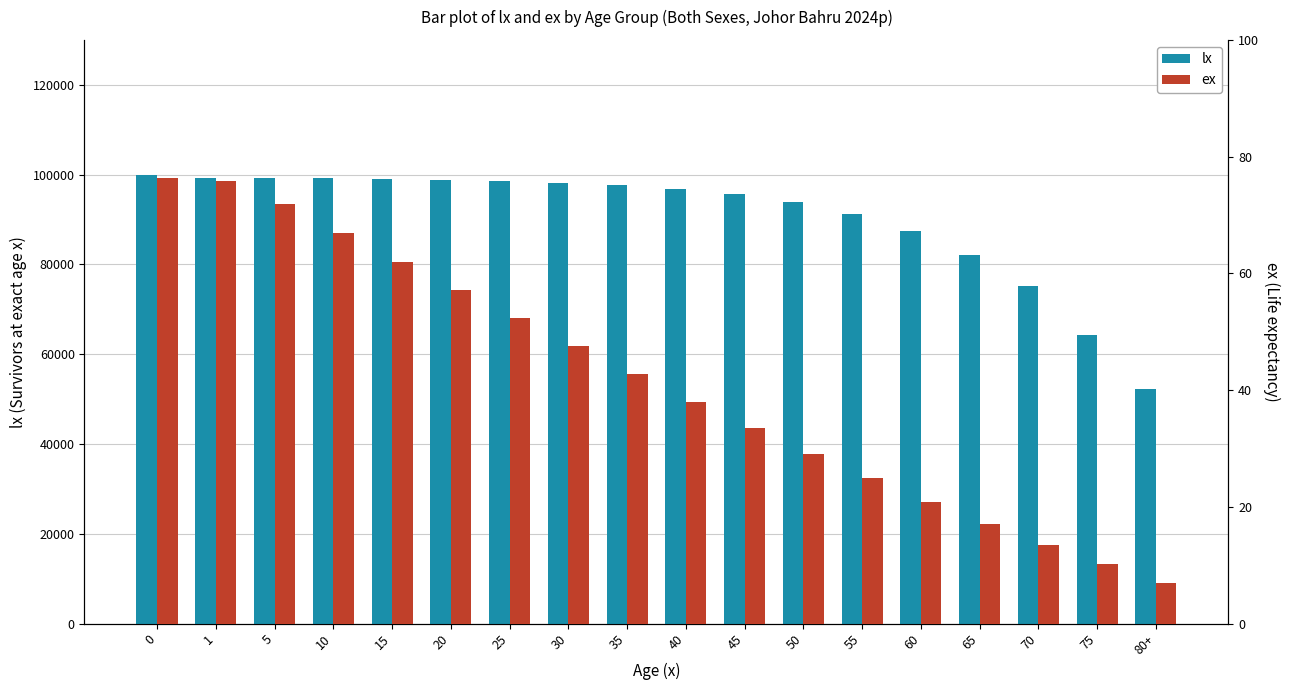

How many series are shown in this chart?

2